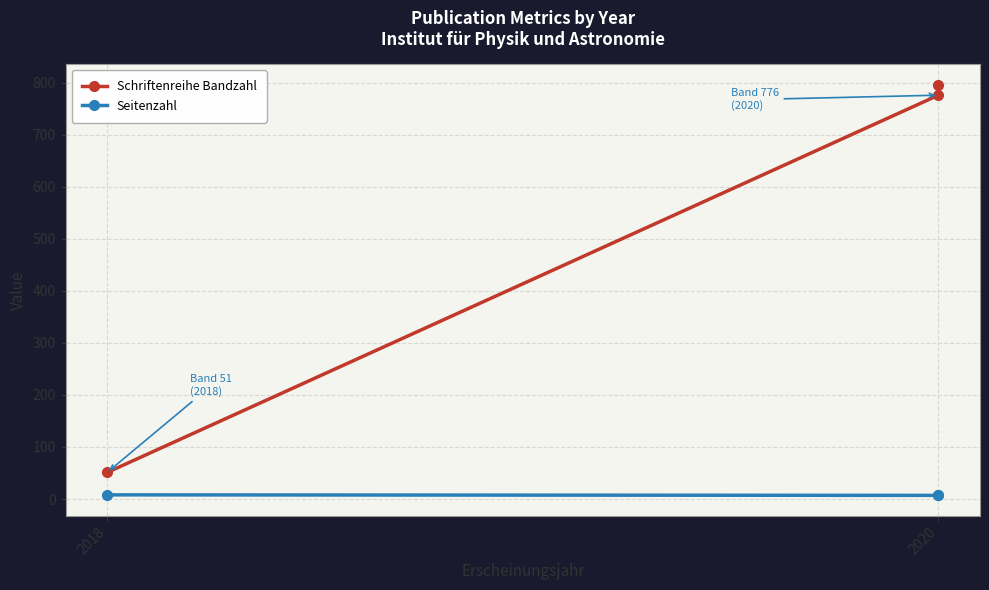

The Seitenzahl series shows 2 at 2020. True or false?

False